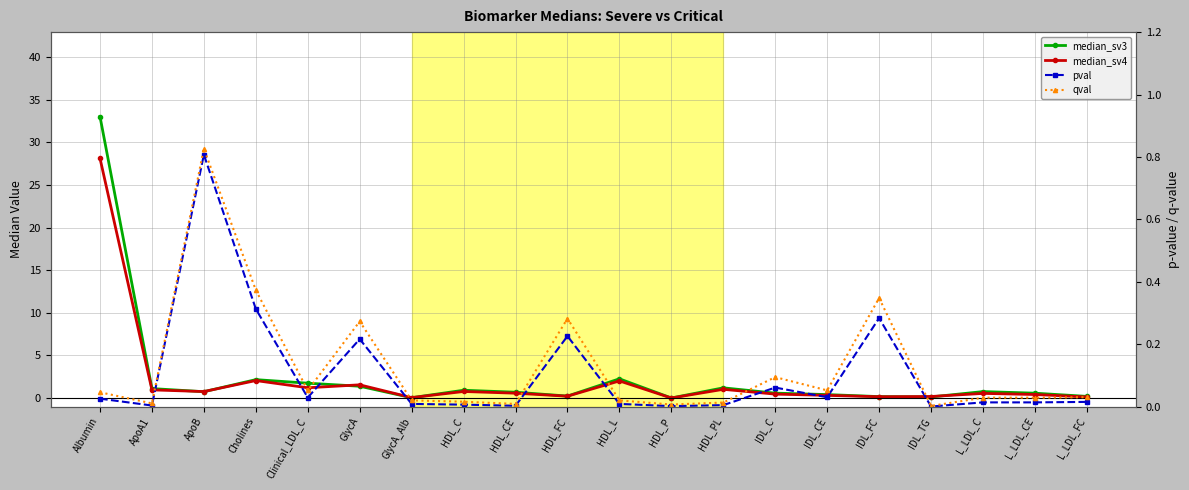

What is the difference between the maximum and second lowest values in the qval series?

0.8